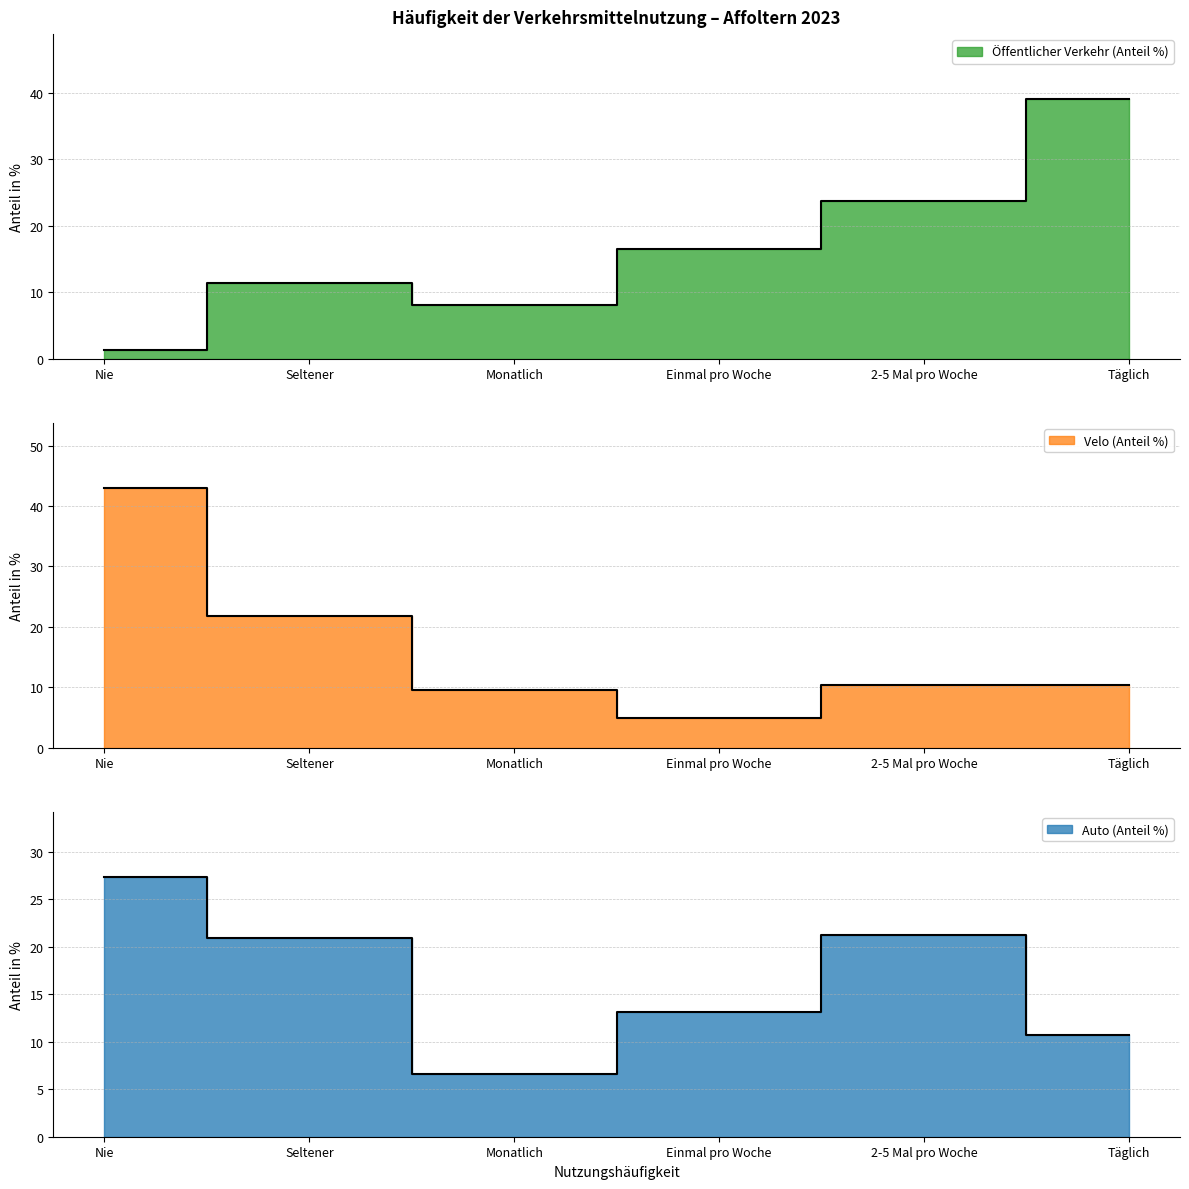

What is the value of the Auto (Anteil %) point at the 6th from the left?

10.7